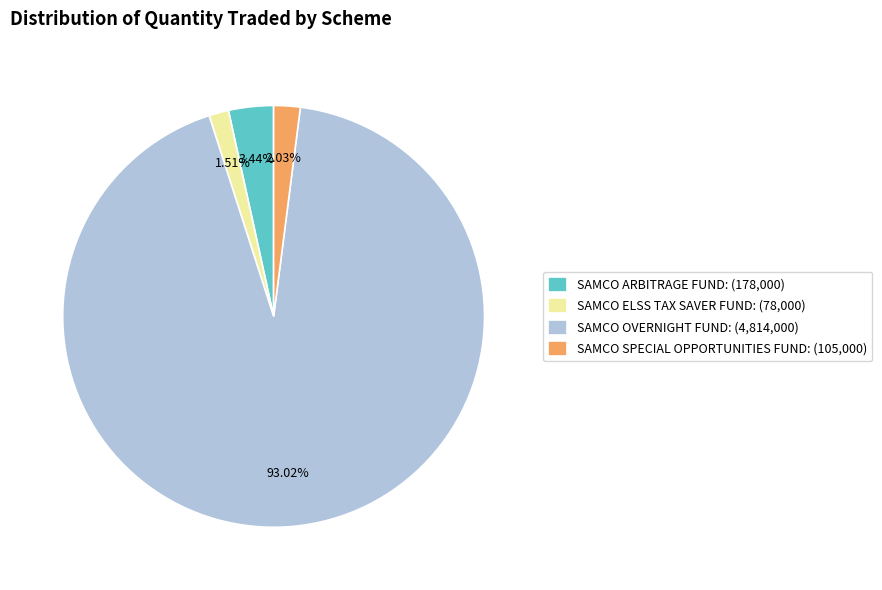

Which has a higher value, SAMCO SPECIAL OPPORTUNITIES FUND: (105,000) or SAMCO ELSS TAX SAVER FUND: (78,000)?

SAMCO SPECIAL OPPORTUNITIES FUND: (105,000)